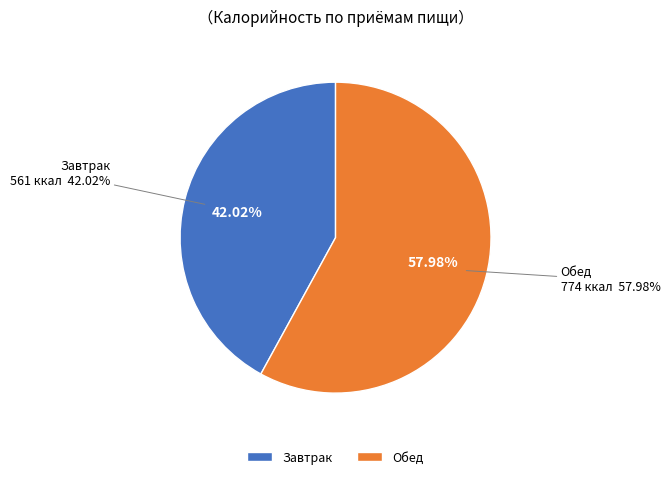

Count the number of slices in the pie.

2